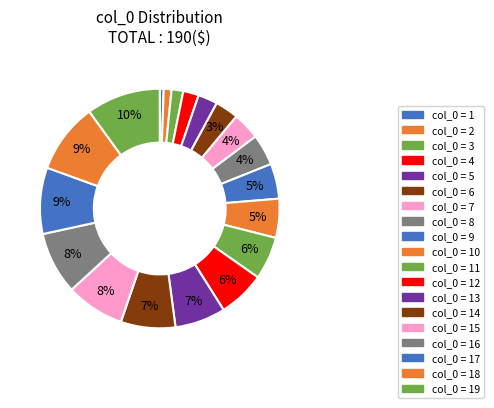

To the nearest percent, what is the difference between the col_0 = 12 and col_0 = 18 slice percentages?

3%